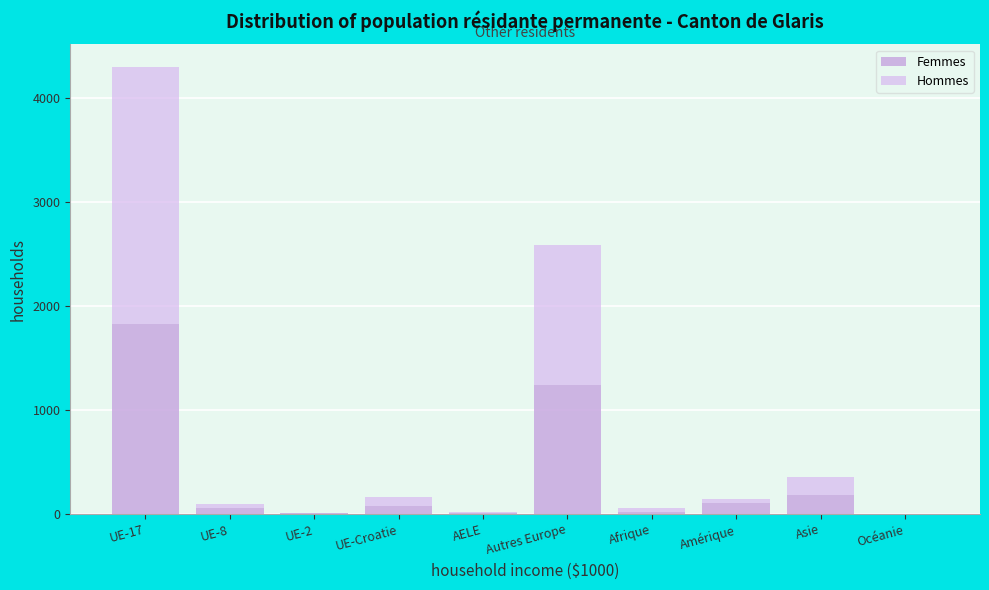

How many distinct data groups are displayed?

2